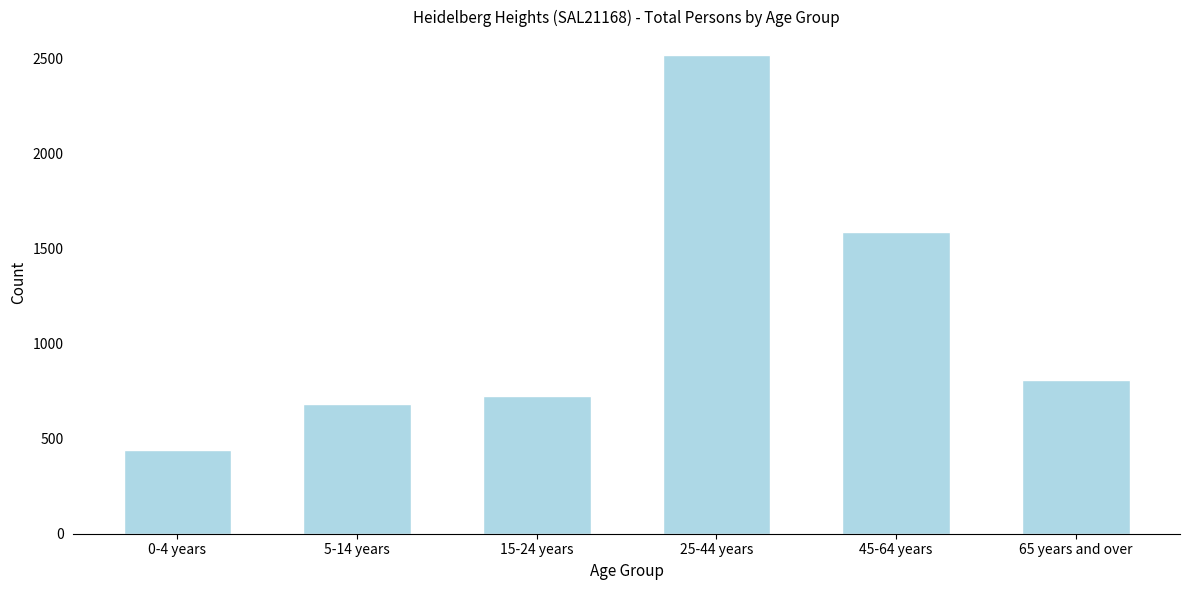

Reading left to right, transcribe all the data shown in this chart.

0-4 years=442	5-14 years=681	15-24 years=727	25-44 years=2518	45-64 years=1586	65 years and over=810